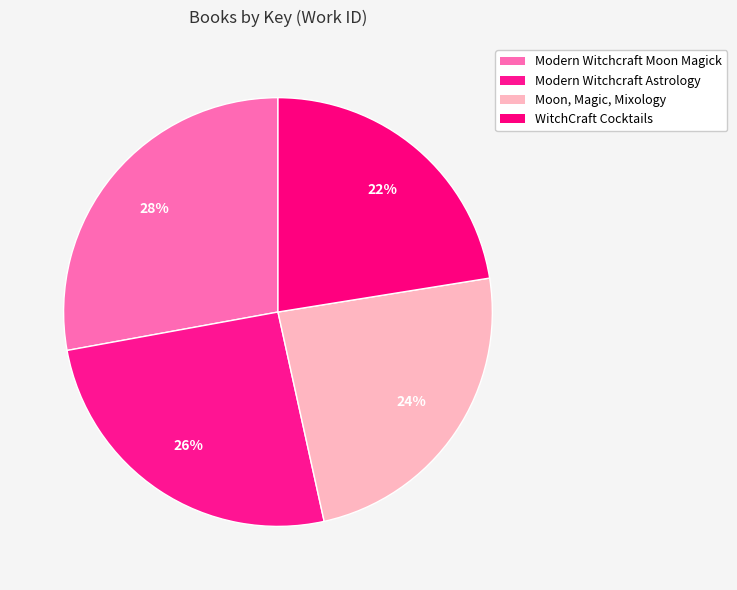

How many segments does this pie chart have?

4